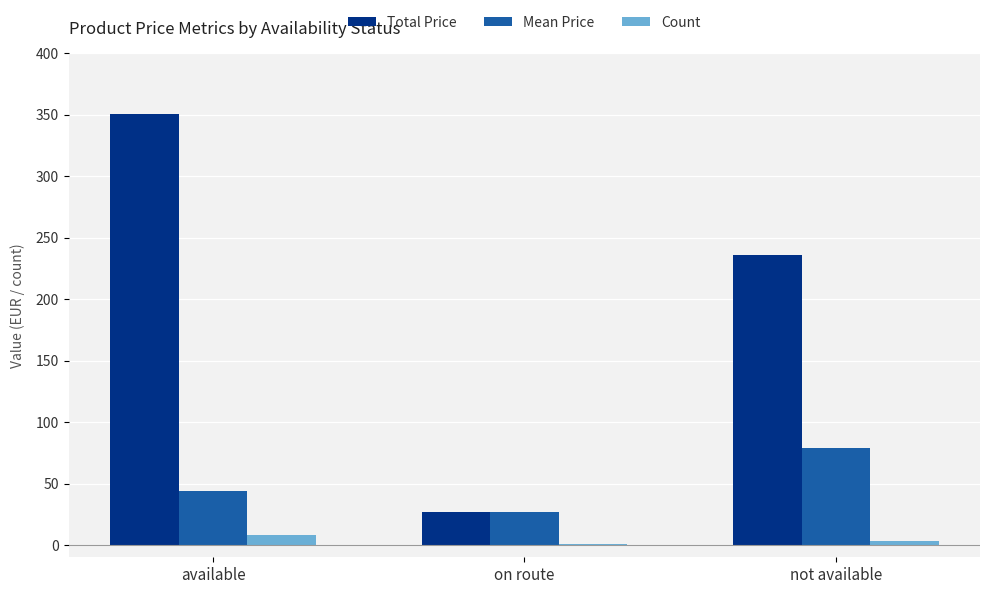

What are all the series names shown in the legend?

Total Price, Mean Price, Count